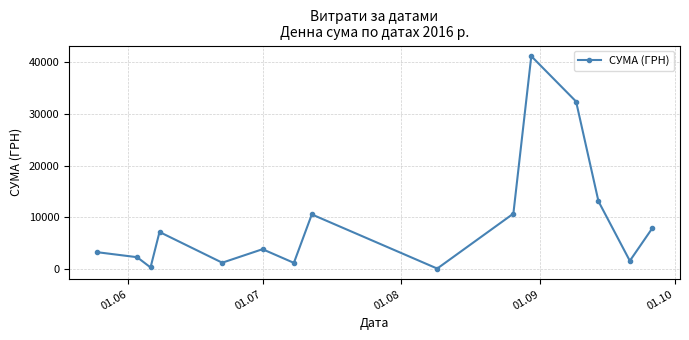

True or false: there are more than 0 points higher than both neighbors.

True